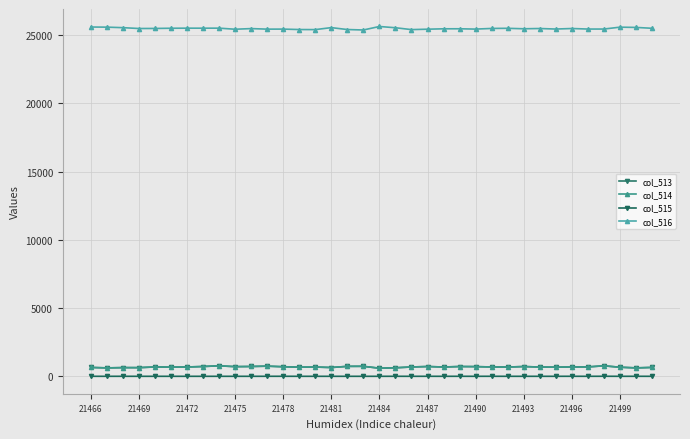

What is the difference between the maximum and second lowest values in the col_516 series?

228